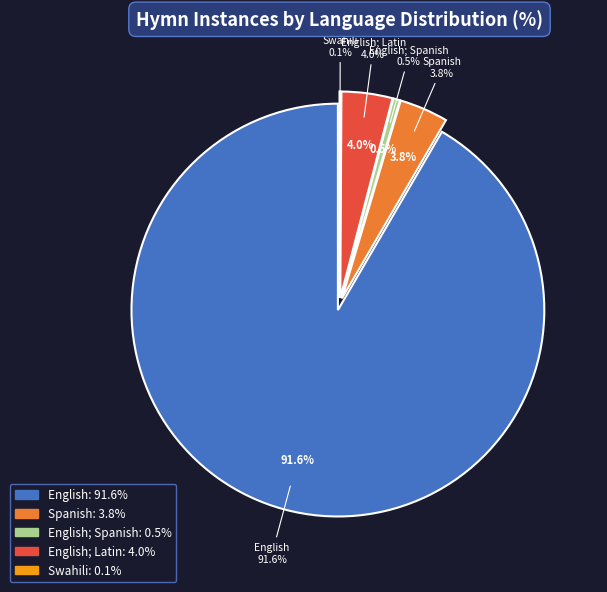

Does any single category account for the majority?

Yes